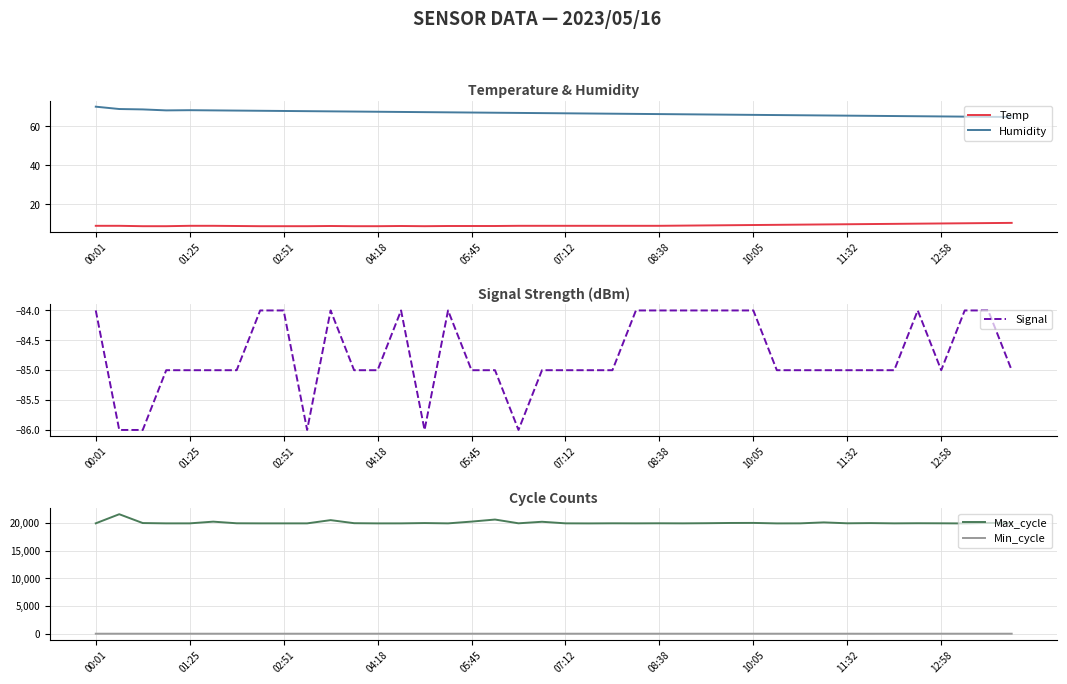

At which label does Min_cycle reach its minimum?

33